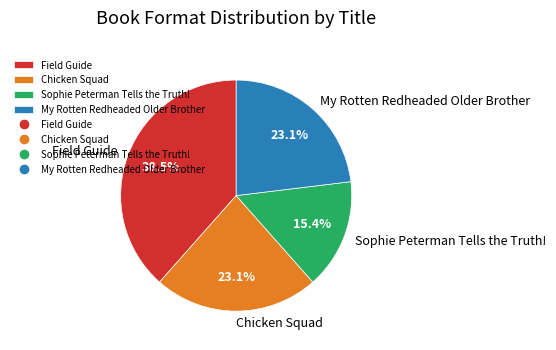

Which category has the biggest portion of the pie?

Field Guide